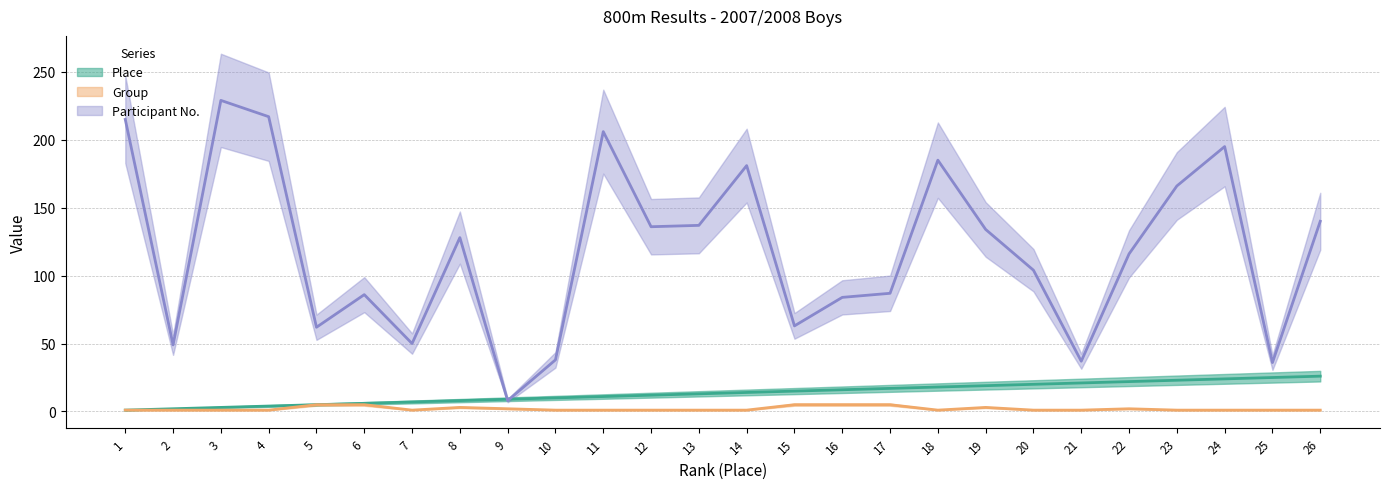

What is the value of the Group point at the 3rd from the left?

1